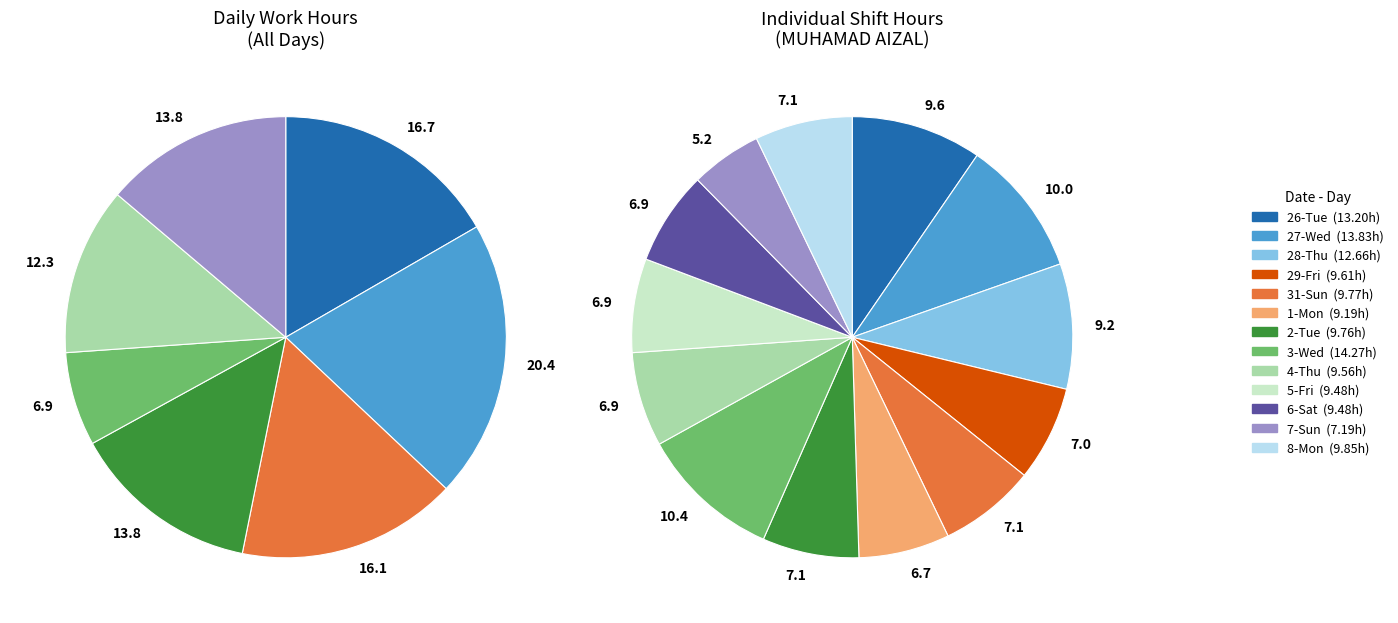

What percentage is the 4-Thu slice, to the nearest percent?

7%